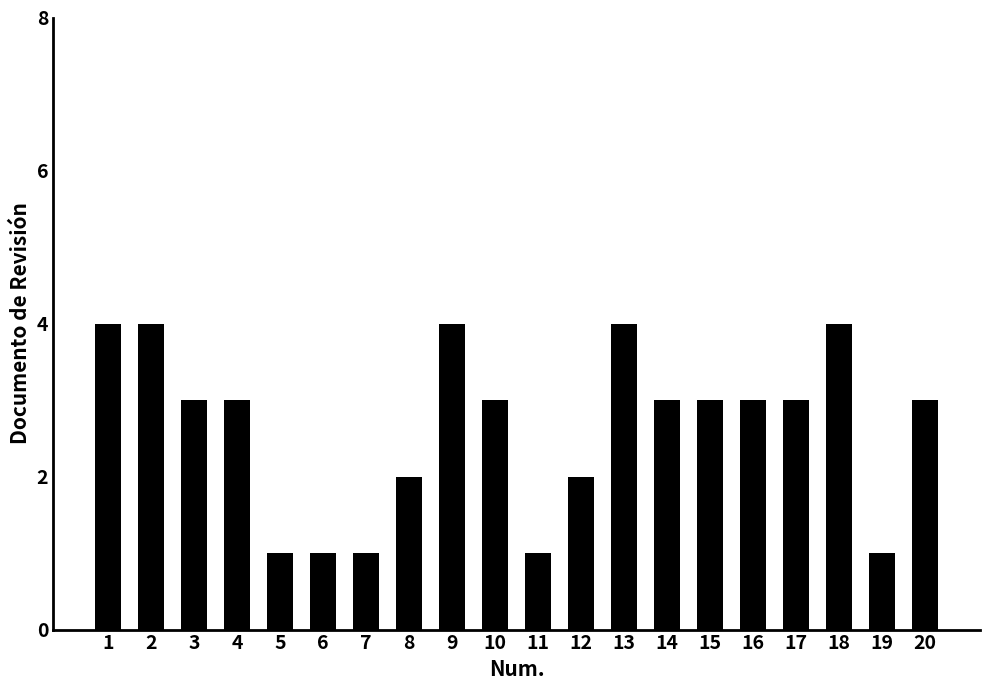

What is the sum of the values at 14 and 16?

6